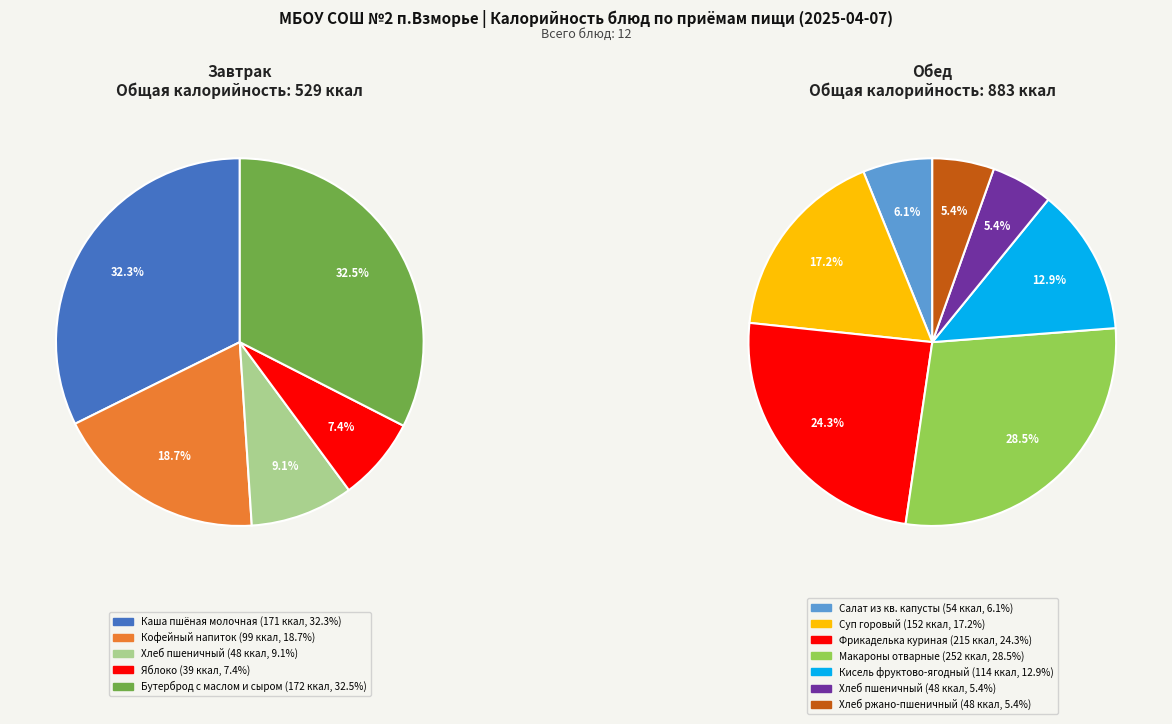

Count the number of slices in the pie.

12